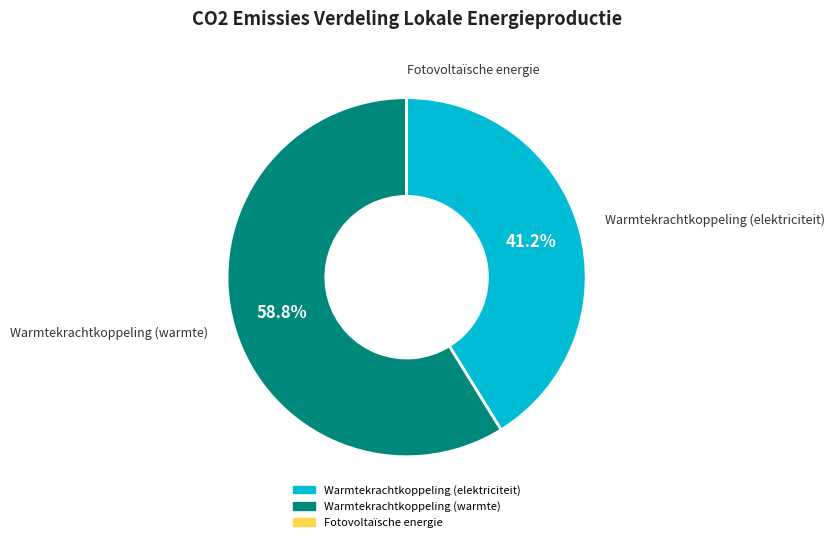

Is there a majority slice in this chart?

Yes